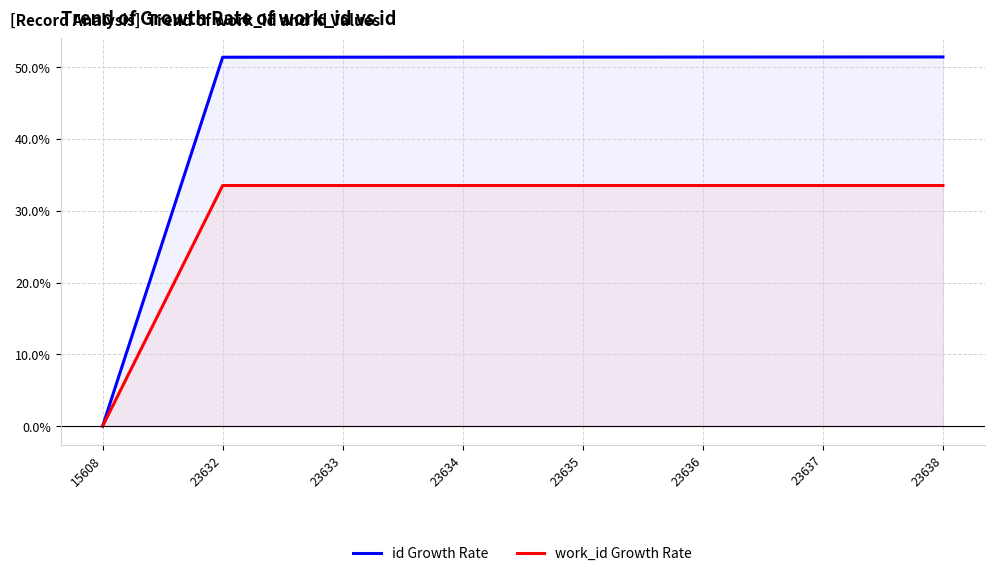

At which label is work_id closest to 16?

15608